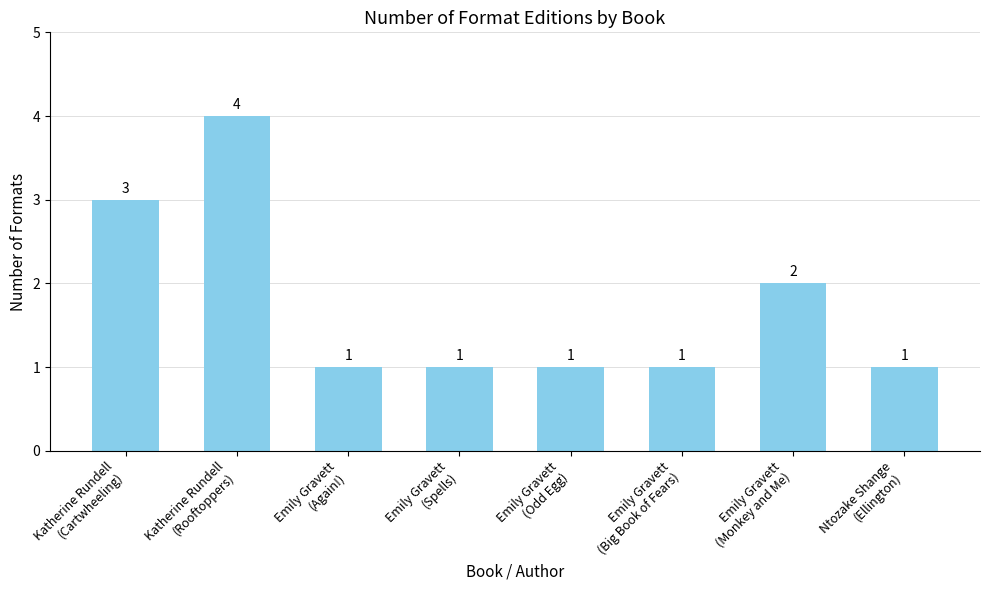

Where is the data nearest to the value 2?

Emily Gravett
(Monkey and Me)